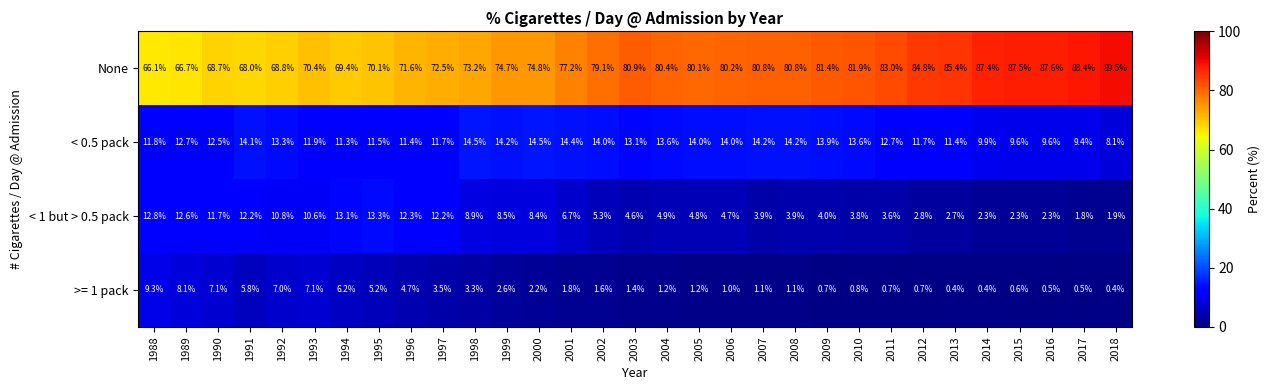

Which category has the highest value across all series?

2018